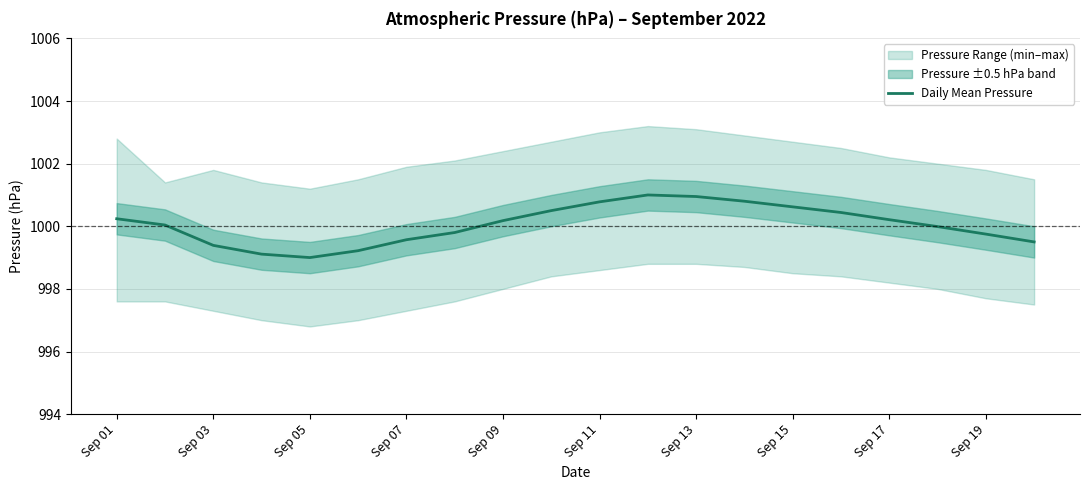

What is the difference between the maximum and minimum values?

2.0